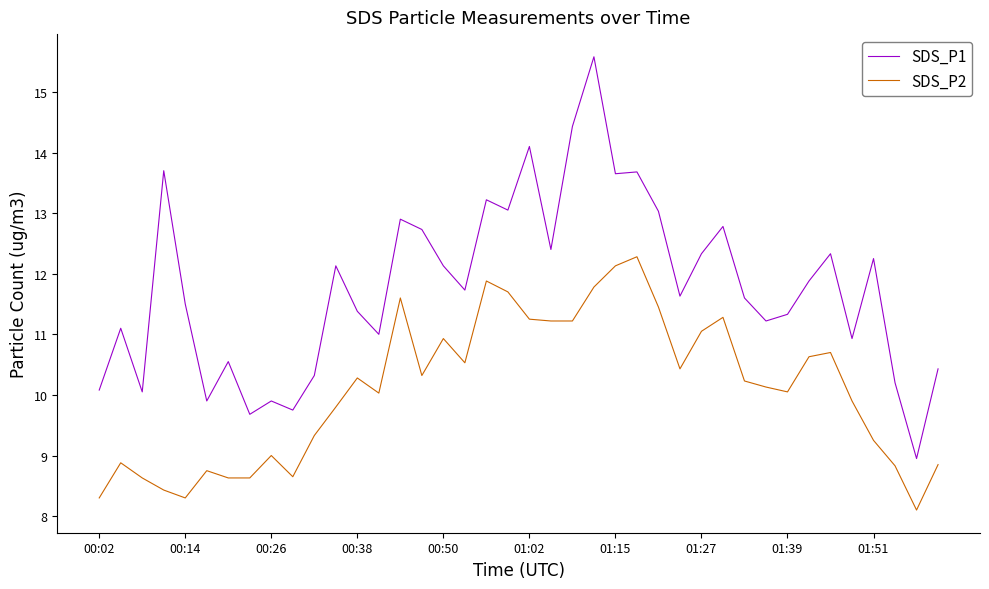

Which series has the largest total across all categories?

SDS_P1